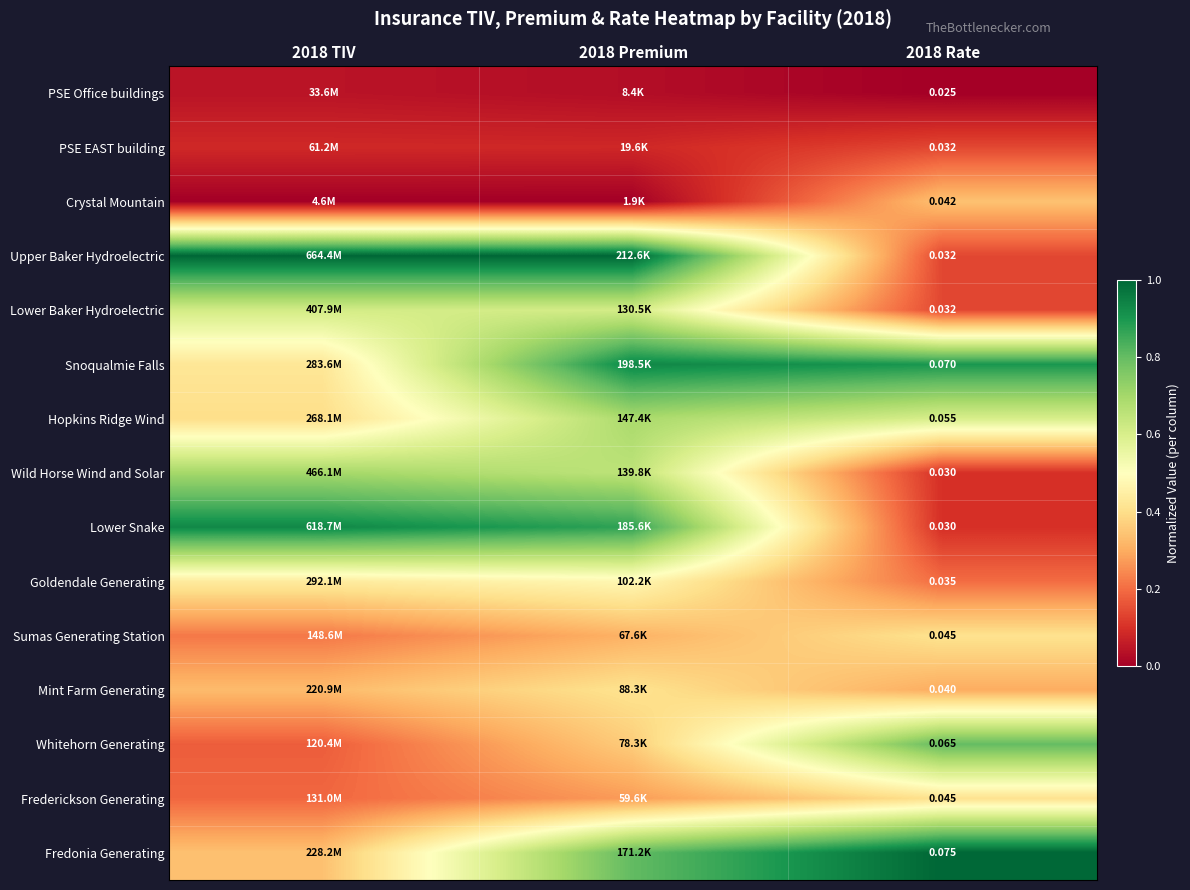

Which label corresponds to the smallest value in the chart?

2018 Rate